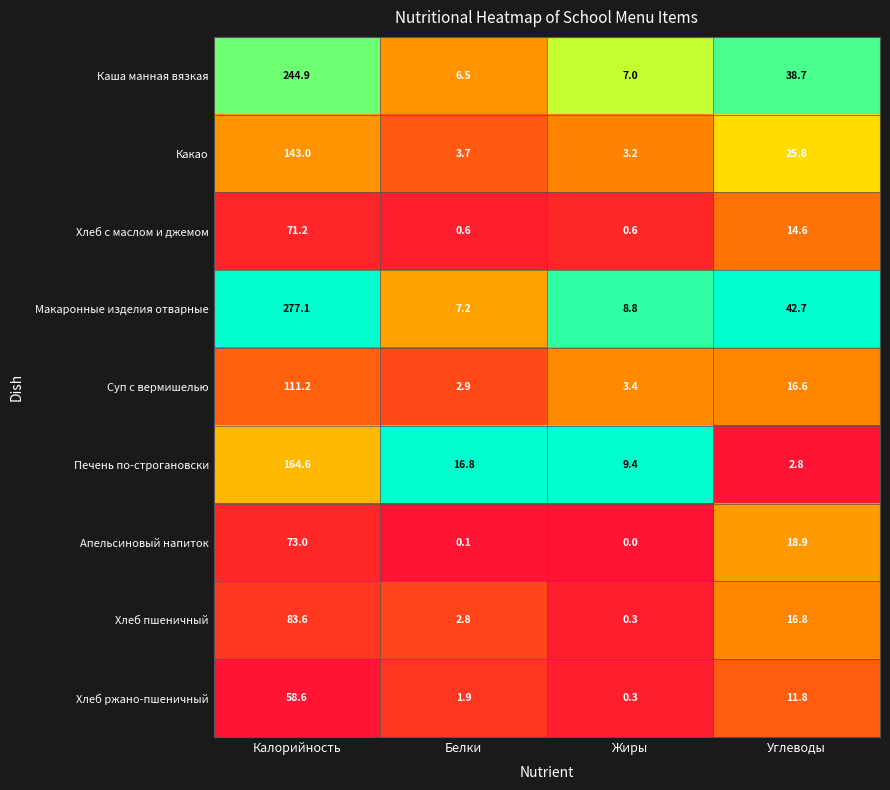

True or false: Печень по-строгановски has a value of 2.8 at Углеводы.

True